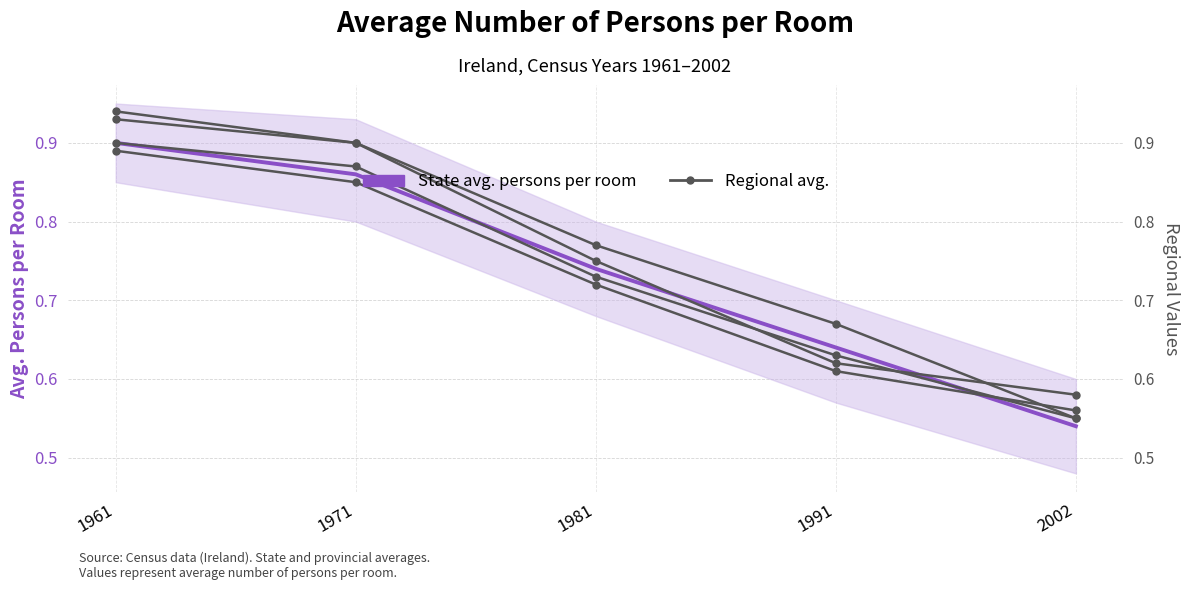

Which series has the largest range (max minus min)?

State avg. persons per room